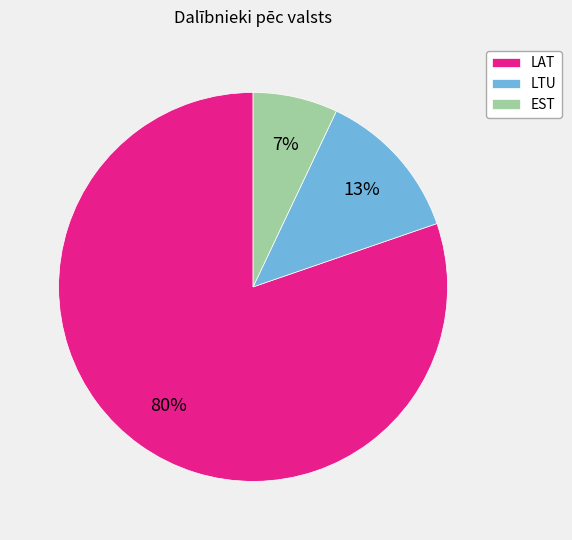

Is the sum of EST and LAT greater than half?

Yes